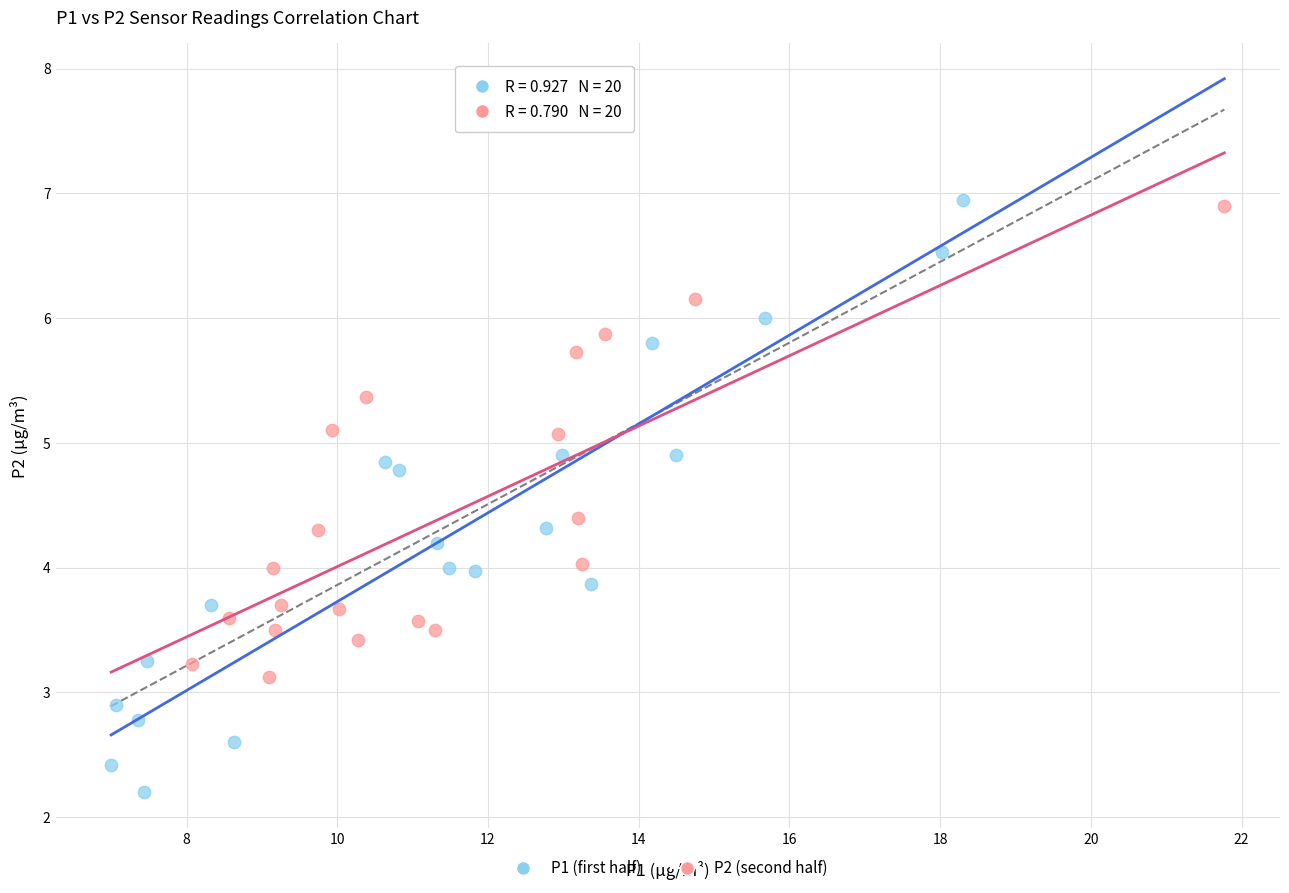

Which series has the largest Y range (max minus min)?

P1 (first half)